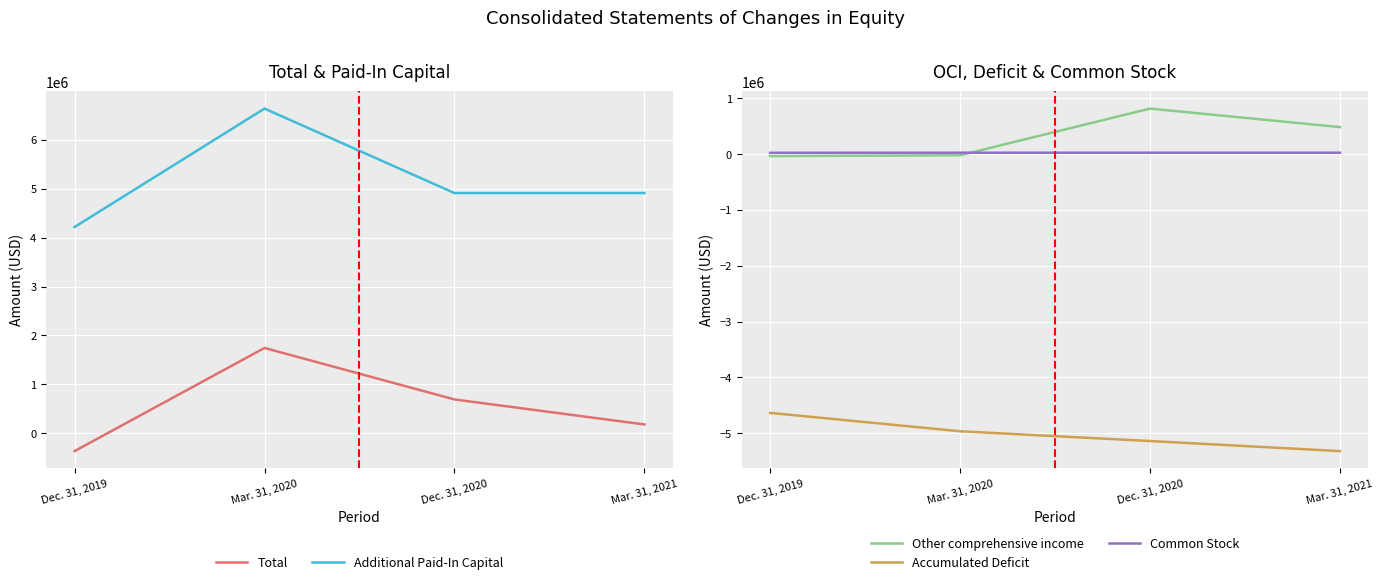

What value does the Additional Paid-In Capital series have at Dec. 31, 2019, to the nearest 100?

4218300